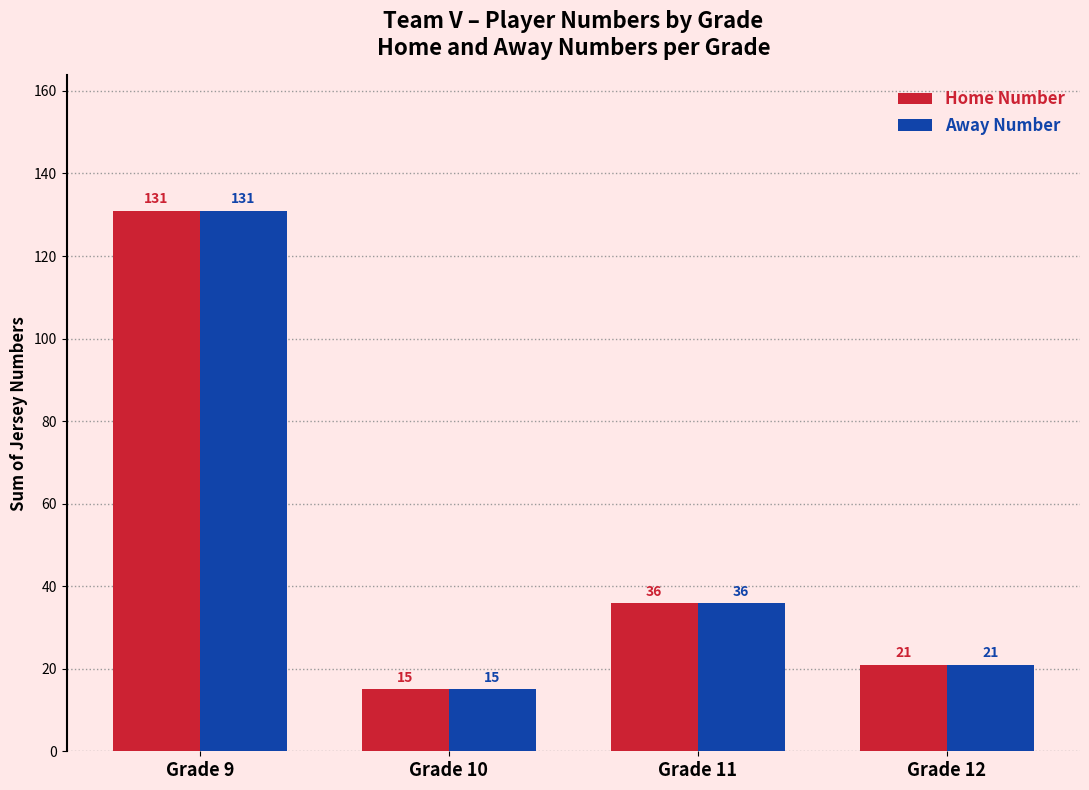

Reading left to right, what are all the values shown in this chart?

Home Number: Grade 9=131	Grade 10=15	Grade 11=36	Grade 12=21
Away Number: Grade 9=131	Grade 10=15	Grade 11=36	Grade 12=21